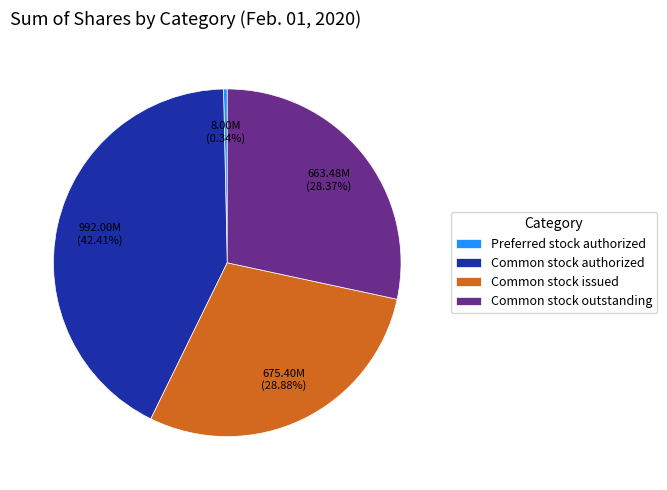

How many slices are in this pie chart?

4